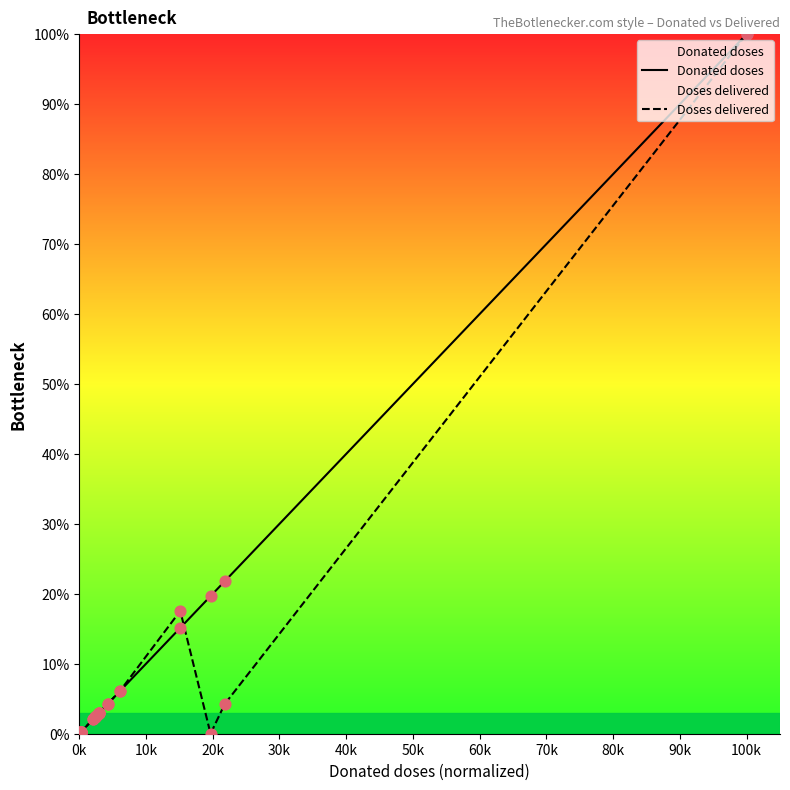

Which series has the largest total across all categories?

Donated doses